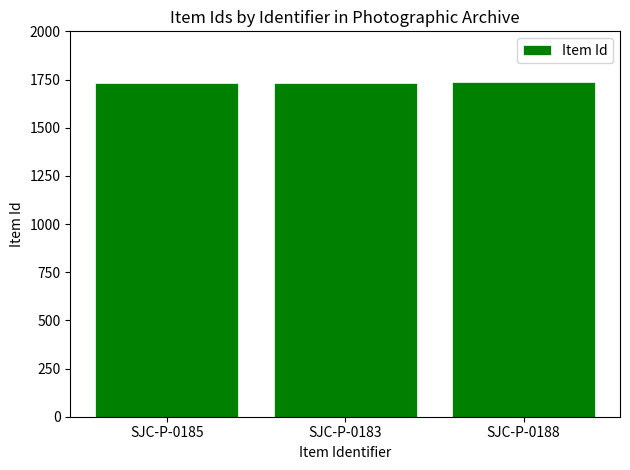

What is the change in value from SJC-P-0185 to SJC-P-0183?

-2